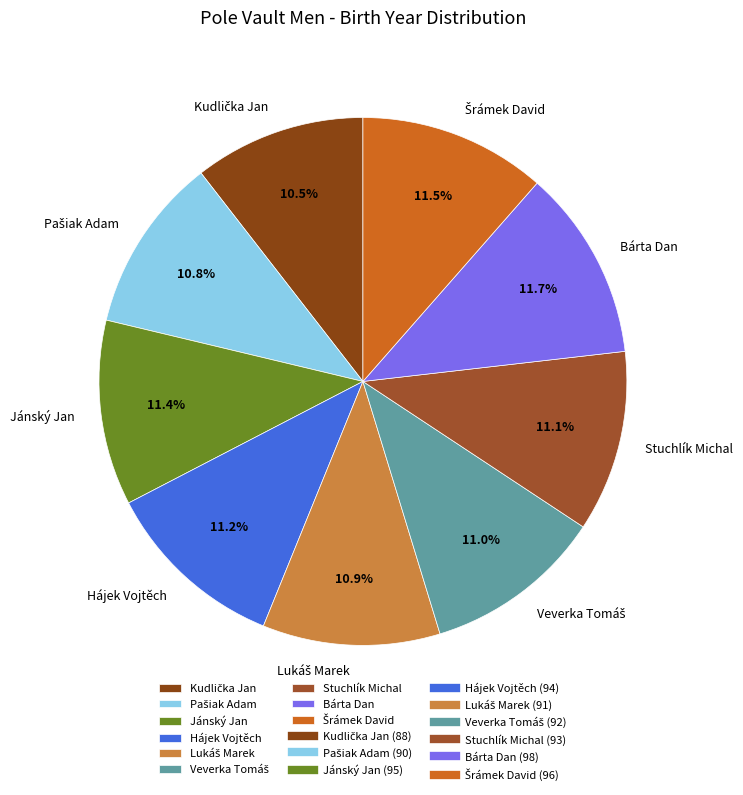

Combined, do Jánský Jan and Stuchlík Michal account for over 50%?

No